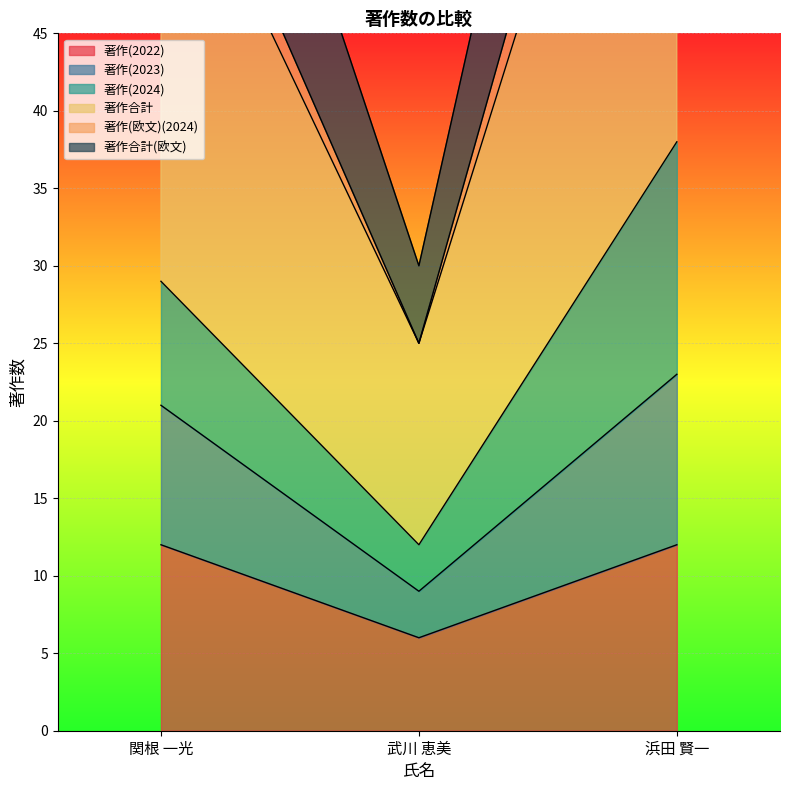

At which label does 著作(2022) reach its minimum?

武川 恵美